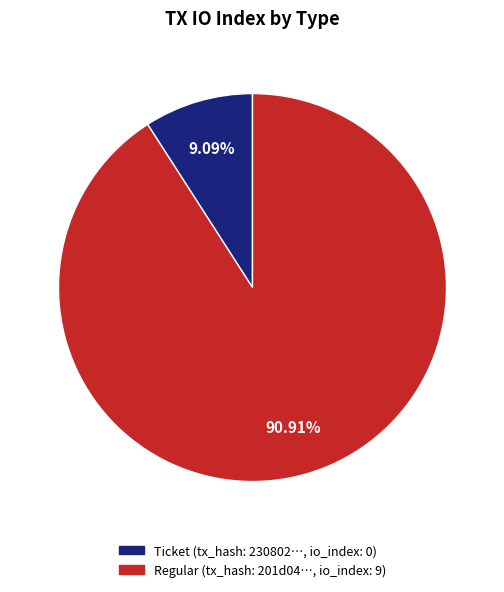

Does any single category account for the majority?

Yes